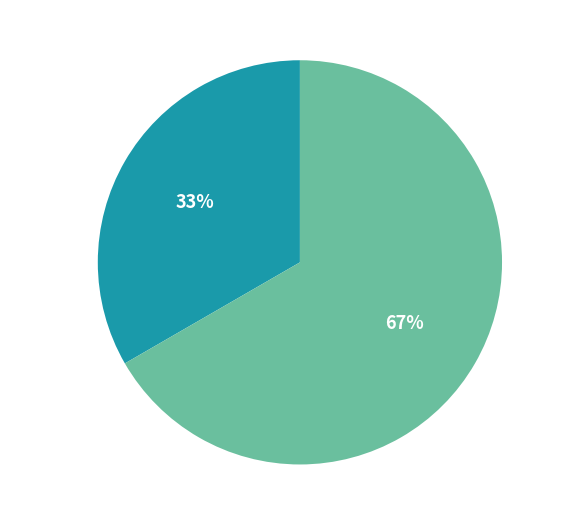

To the nearest percent, what is the average slice percentage?

50%